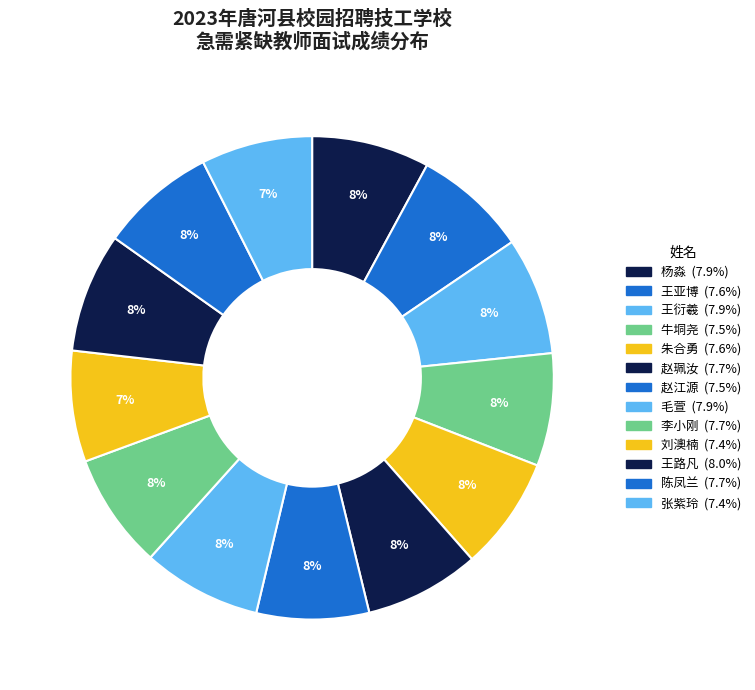

Count the number of slices in the pie.

13